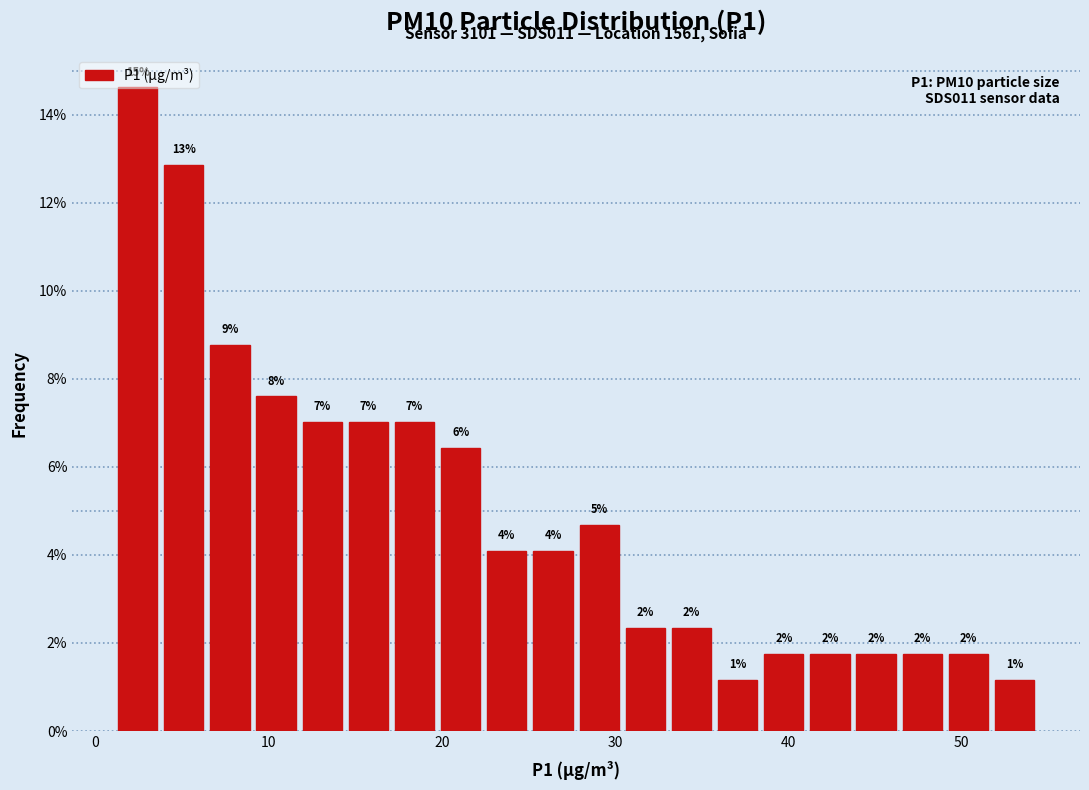

Around what value on the x-axis is the tallest bar? Give the approximate position of its centre, as read against the axis.

2